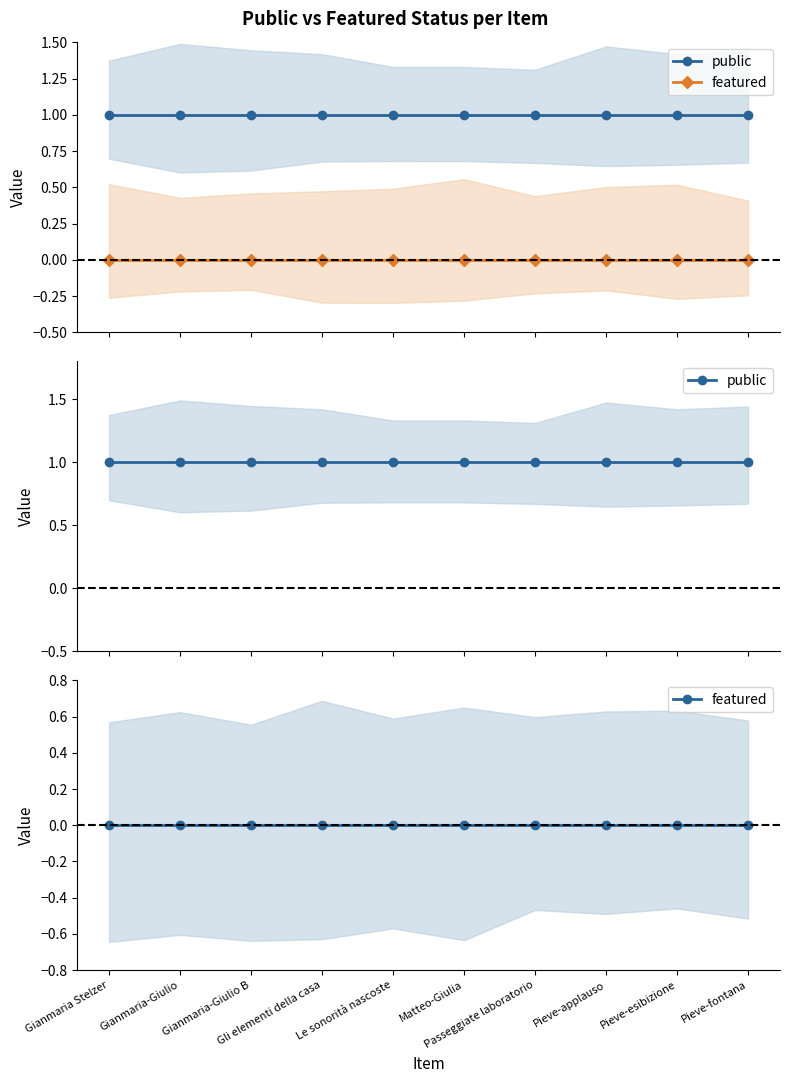

Is it true that public equals 1 at Gianmaria-Giulio B?

False